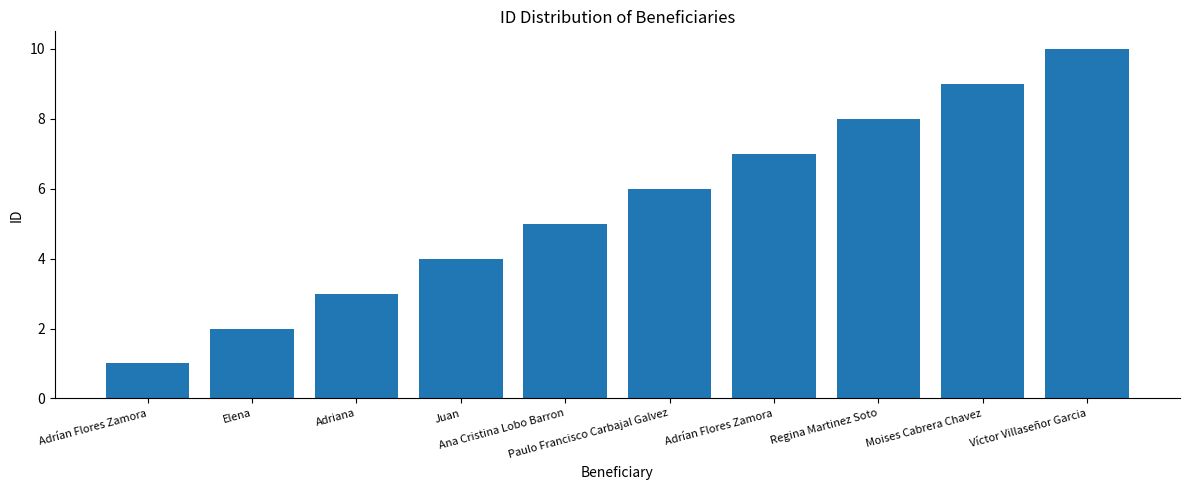

Count the number of data series in this chart.

1